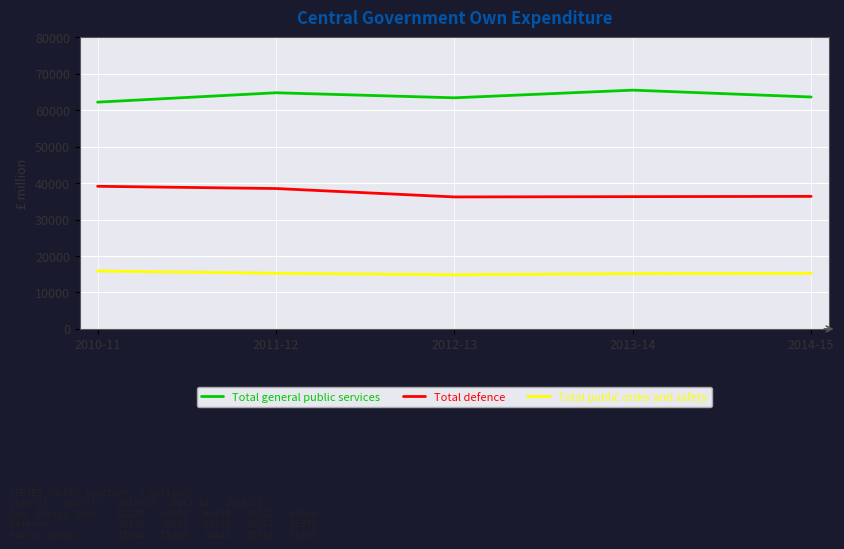

The value of Total defence at 2014-15 is 22743. True or false?

False